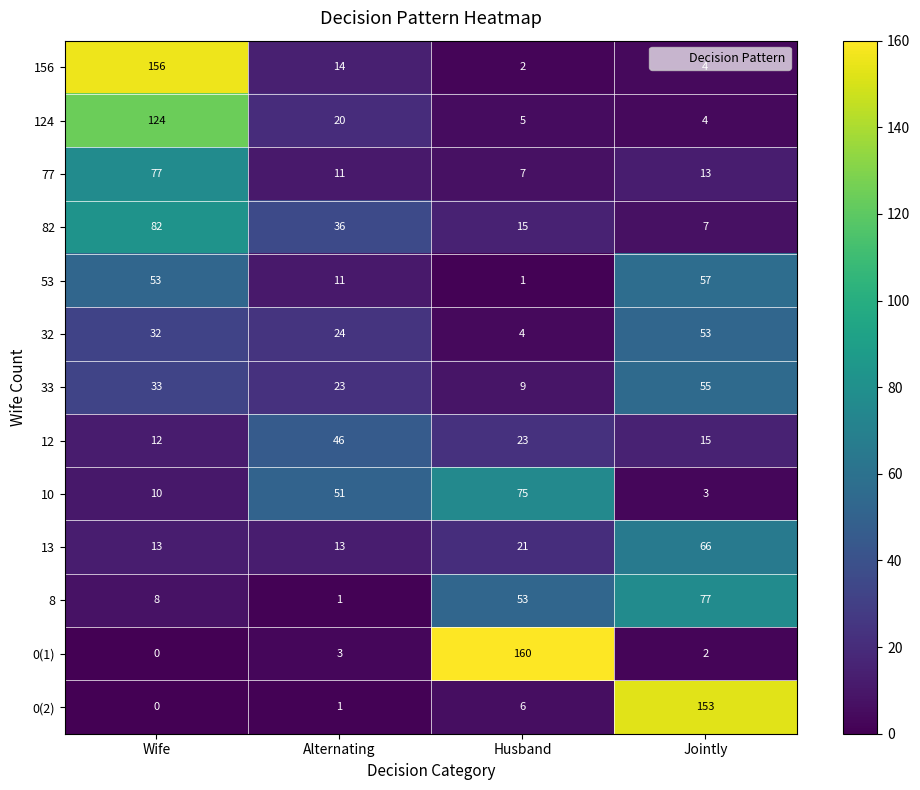

Where is 82 nearest to the value 44?

Alternating